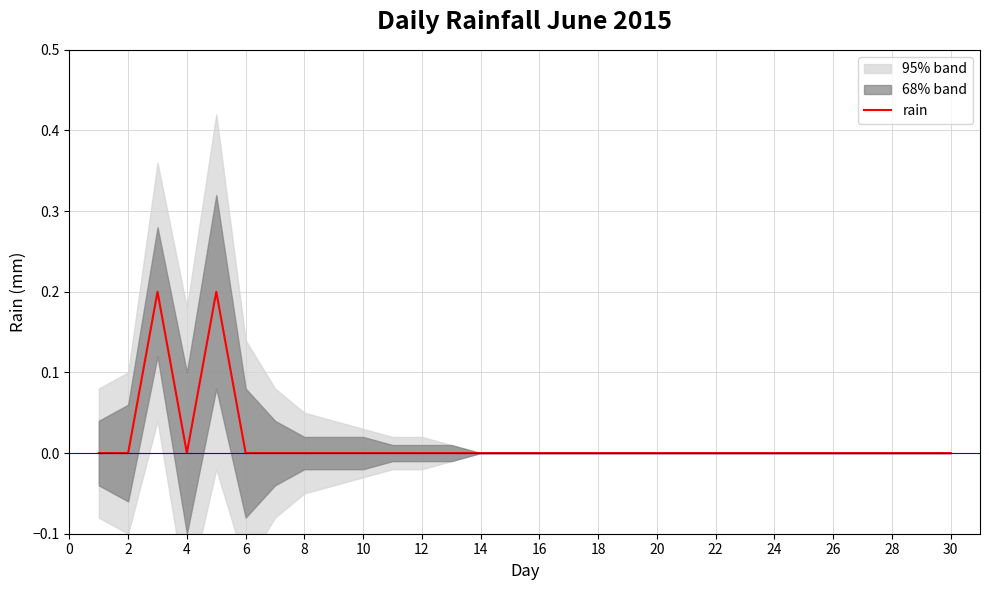

Reading right to left, transcribe all the data shown in this chart.

0.0	0.0	0.0	0.0	0.0	0.0	0.0	0.0	0.0	0.0	0.0	0.0	0.0	0.0	0.0	0.0	0.0	0.0	0.0	0.0	0.0	0.0	0.0	0.0	0.0	0.2	0.0	0.2	0.0	0.0